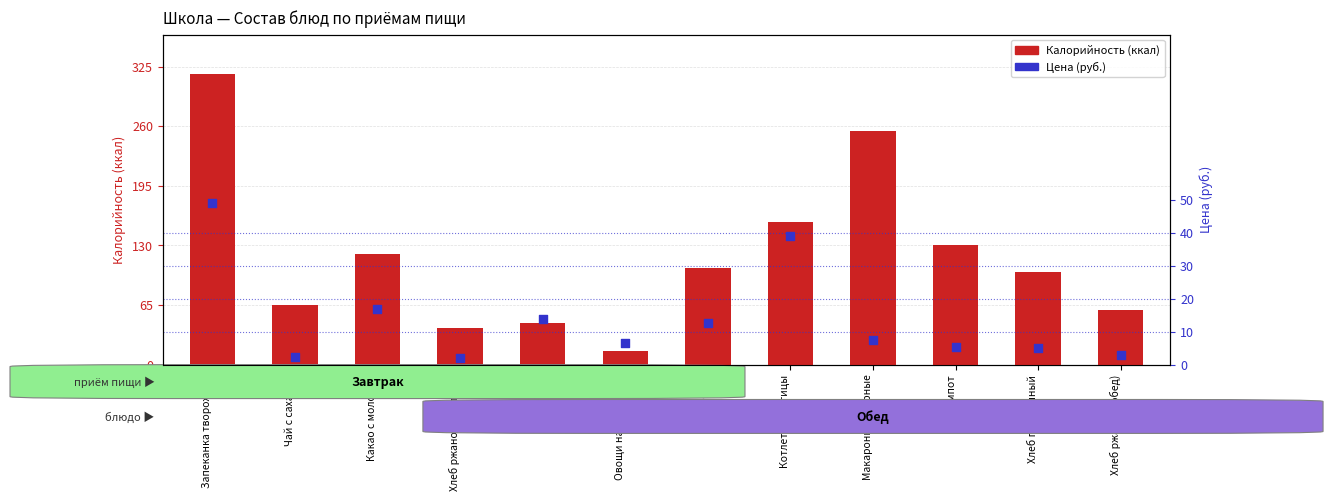

At how many categories does at least one series exceed 24?

11